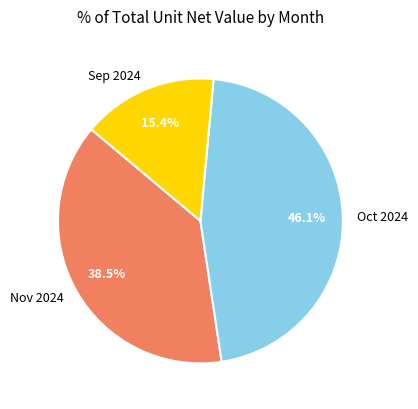

Which has a higher value, Sep 2024 or Oct 2024?

Oct 2024